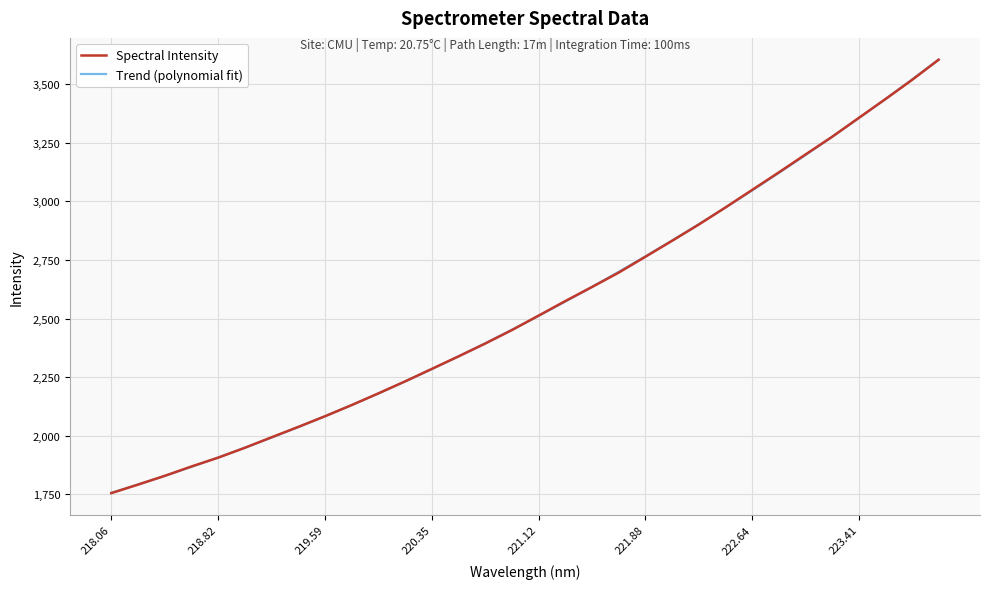

What is the minimum value for Spectral Intensity?

1755.1